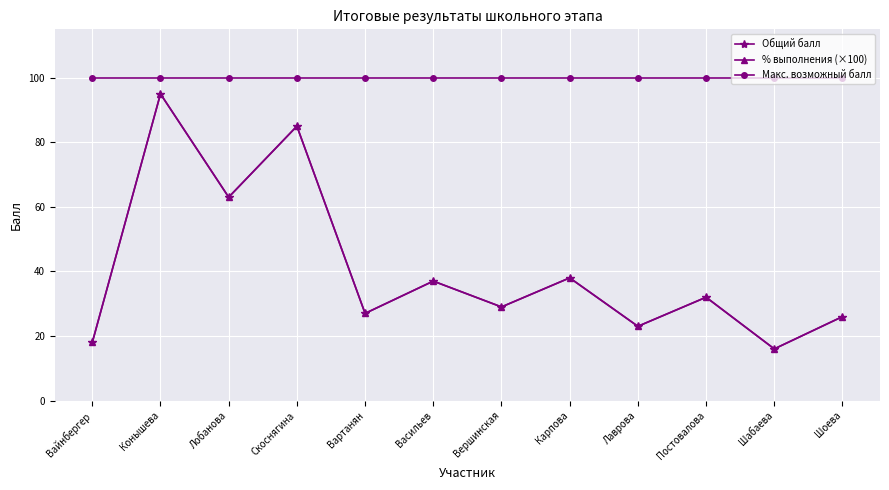

The value of % выполнения (×100) at Конышева is 95.0. True or false?

True